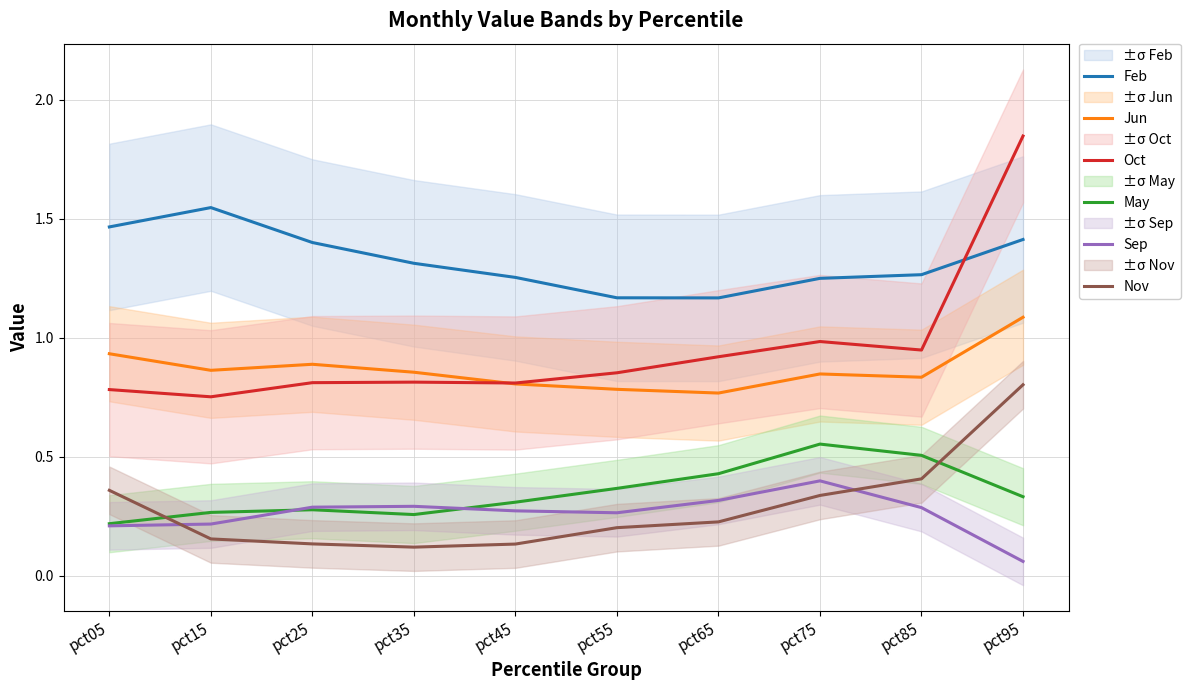

True or false: May and Feb intersect in this chart.

False